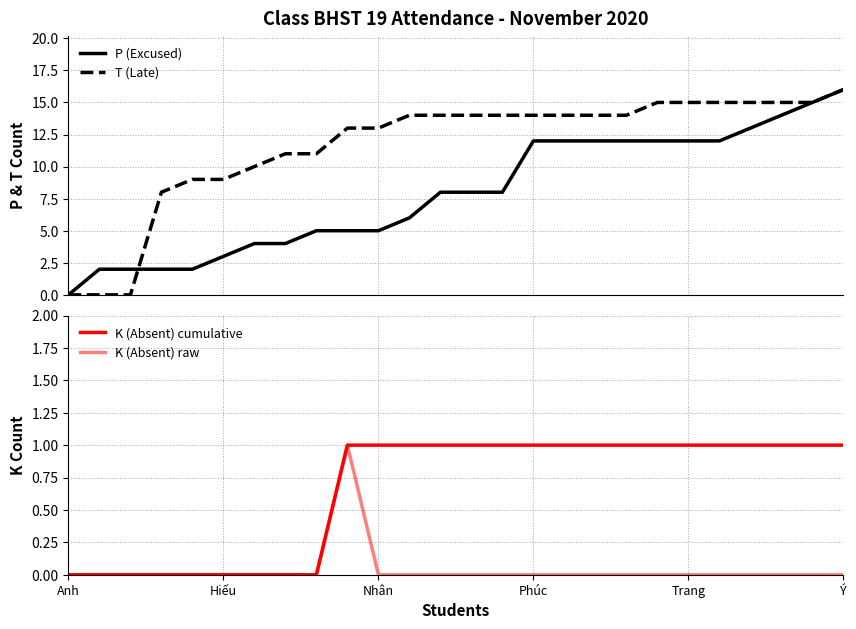

How many positive values does the P (Excused) series have?

25